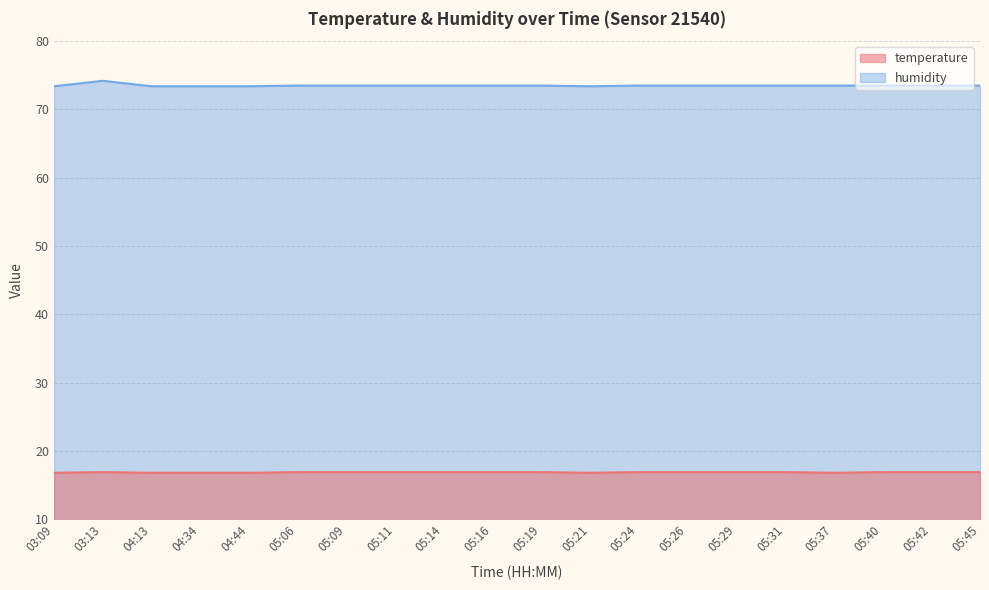

The humidity series shows 45.4 at 04:34. True or false?

False